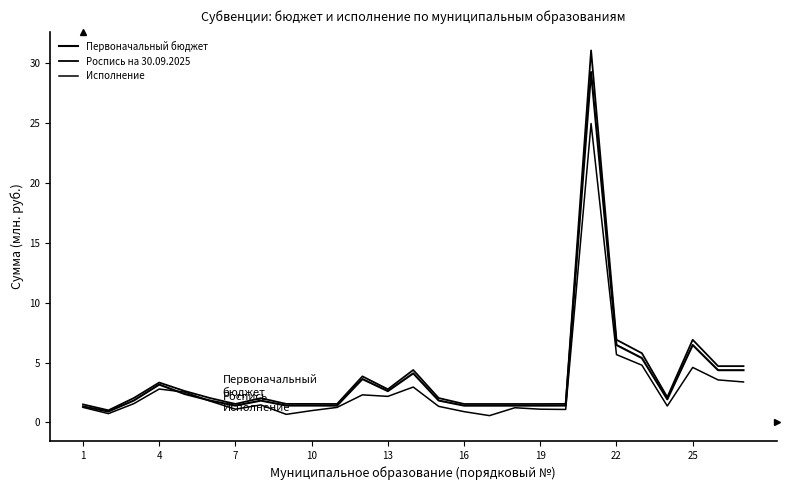

How many lines are shown in the chart?

3